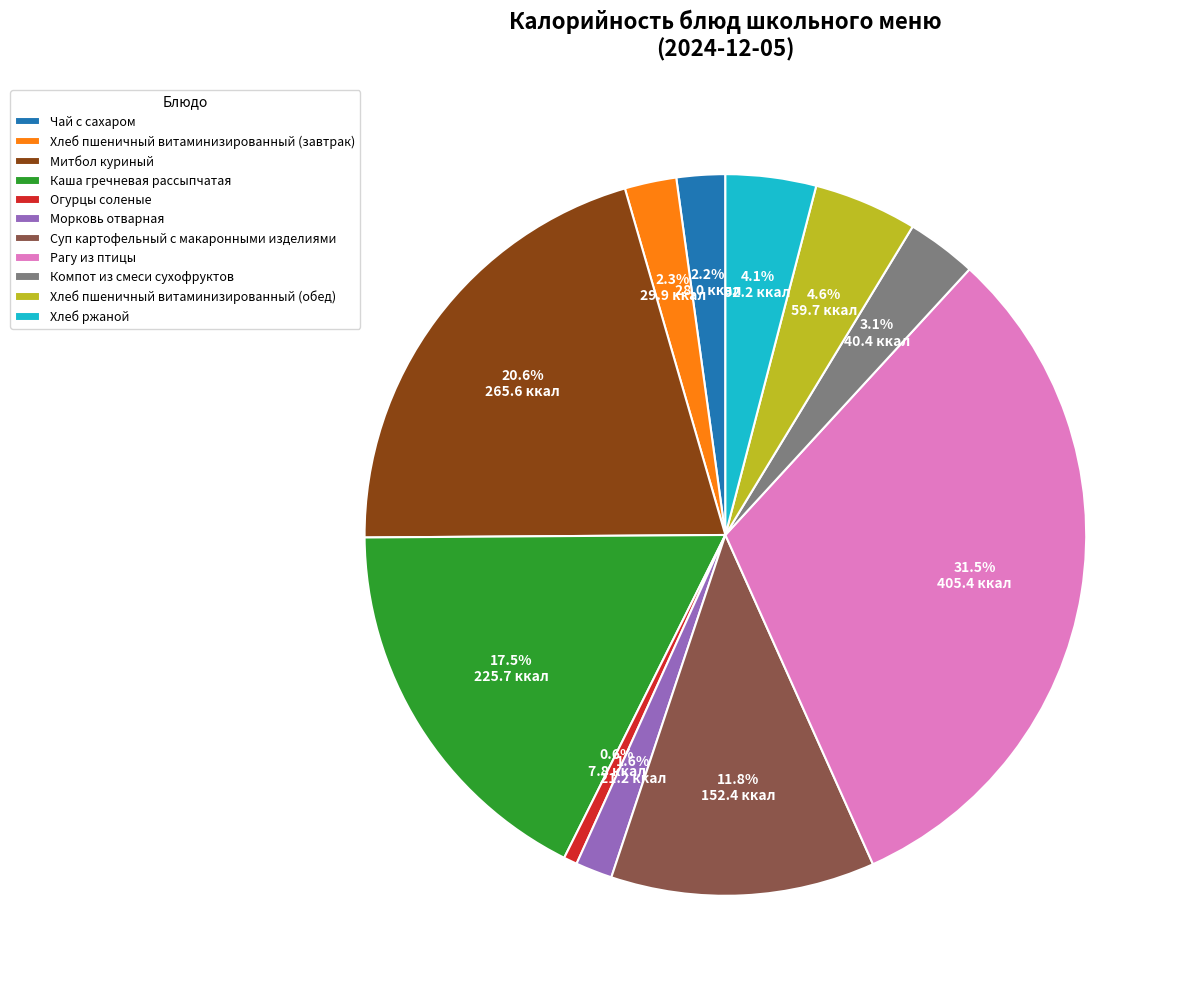

The Хлеб пшеничный витаминизированный (обед) slice represents 19% of the pie. True or false?

False